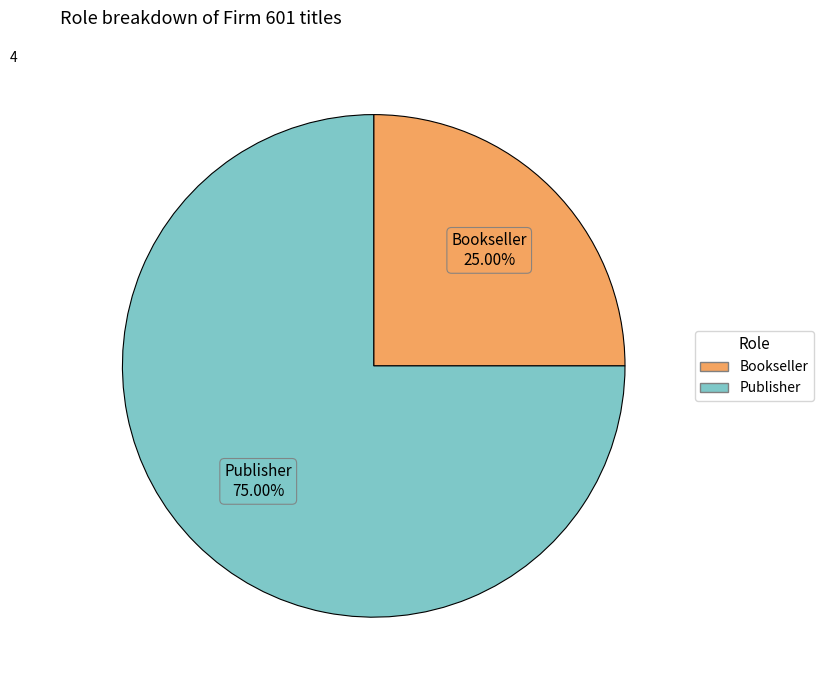

Is it true that Bookseller is 25% of the pie?

True